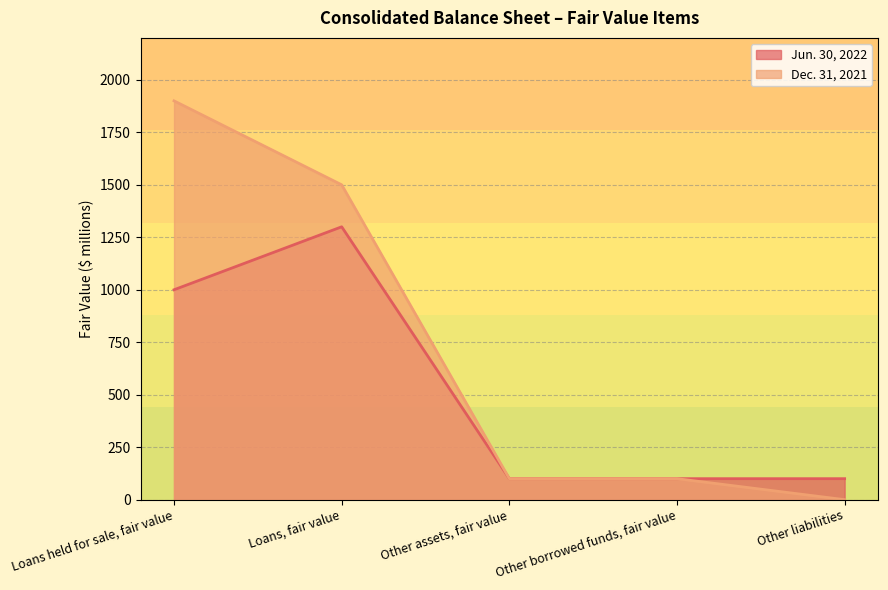

Is the value of Jun. 30, 2022 at Other borrowed funds, fair value greater than the value of Dec. 31, 2021 at Loans, fair value?

No